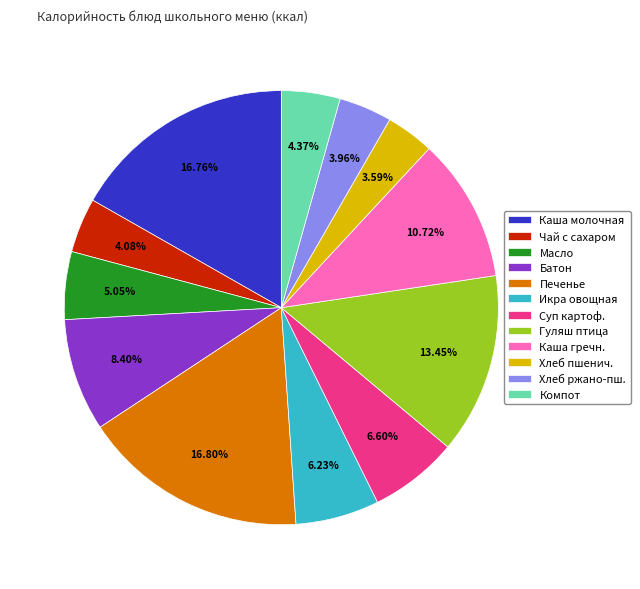

Which has a higher value, Икра овощная or Печенье?

Печенье